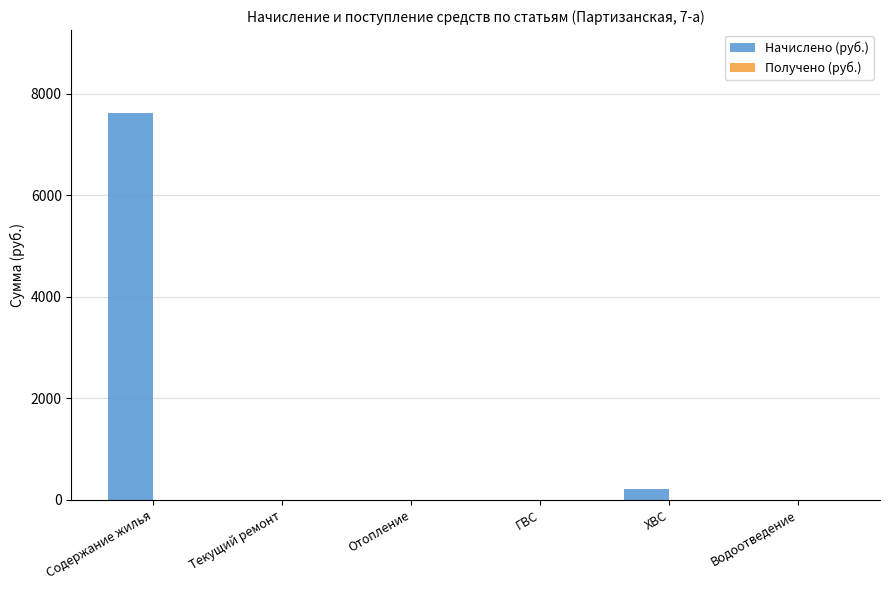

Does the chart contain stacked bars?

No